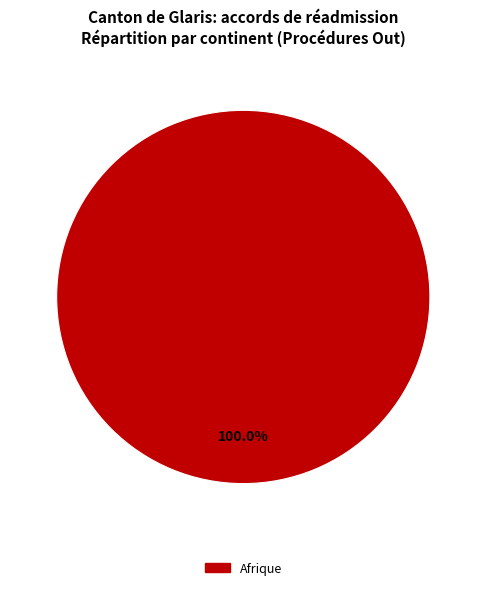

Is there a majority slice in this chart?

Yes